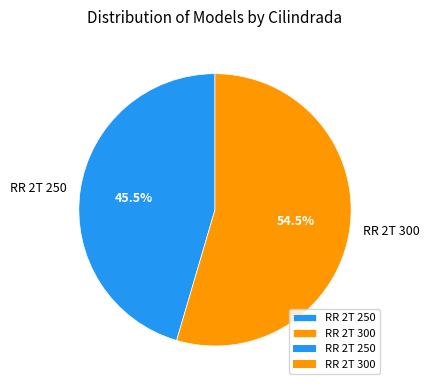

Which has a higher value, RR 2T 250 or RR 2T 300?

RR 2T 300